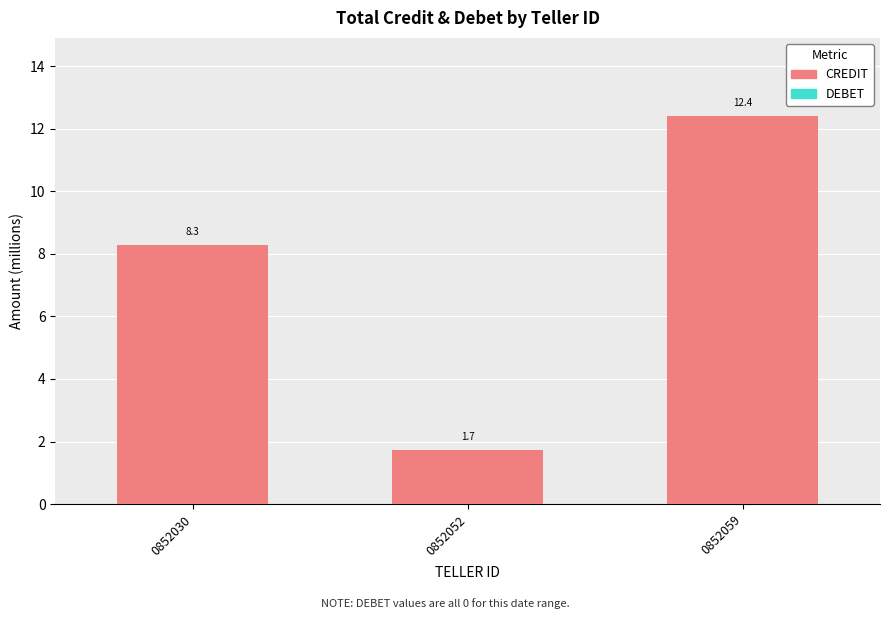

Where is the data nearest to the value 7?

0852030